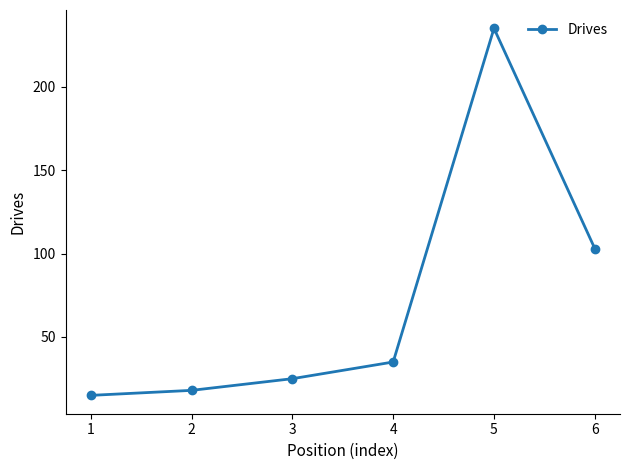

Count the number of data series in this chart.

1